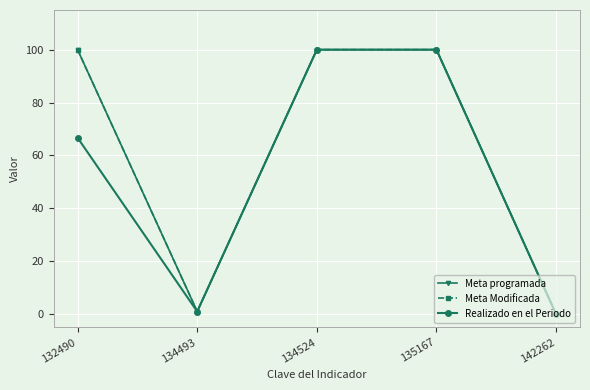

Which series has the largest total across all categories?

Meta programada